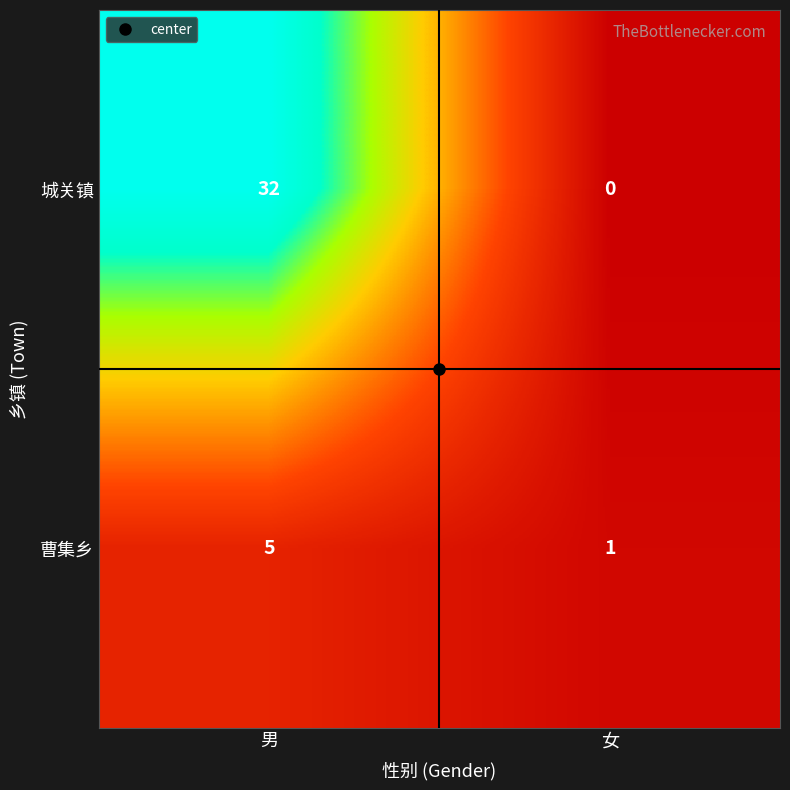

What is the sum of all 曹集乡 values?

6